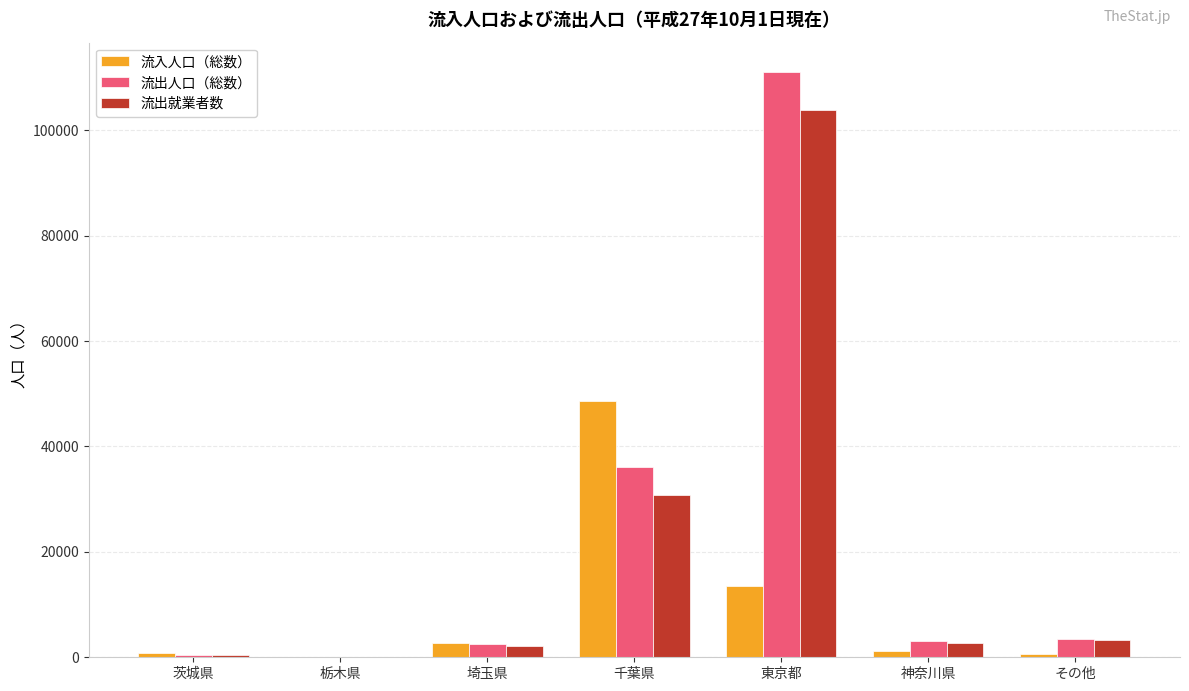

True or false: 流出人口（総数） has a value of 3174 at 神奈川県.

True